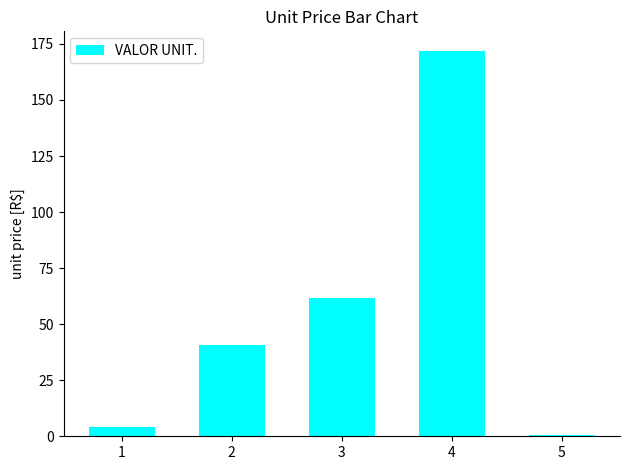

What is the change in value from 1 to 5?

-3.6